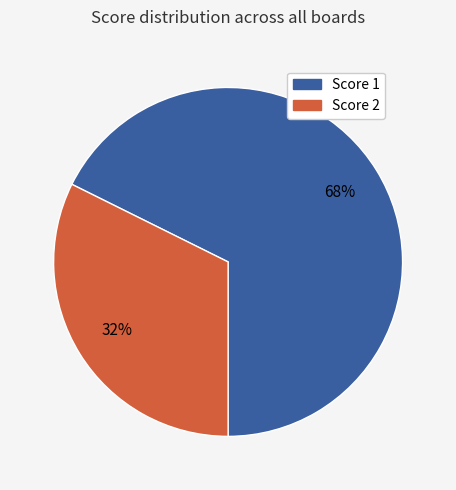

To the nearest percent, what portion does Score 2 represent?

32%